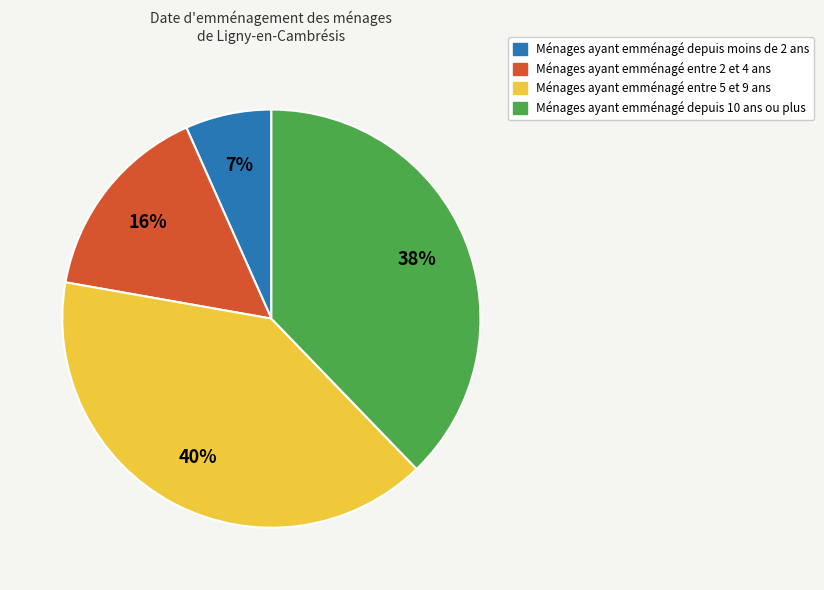

Rank the categories by value from highest to lowest.

Ménages ayant emménagé entre 5 et 9 ans, Ménages ayant emménagé depuis 10 ans ou plus, Ménages ayant emménagé entre 2 et 4 ans, Ménages ayant emménagé depuis moins de 2 ans